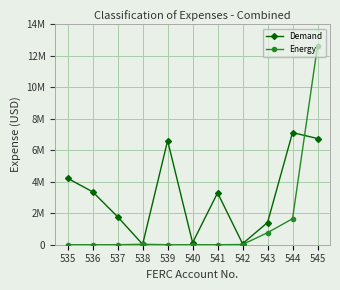

Is this an area chart (filled region under the line)?

No